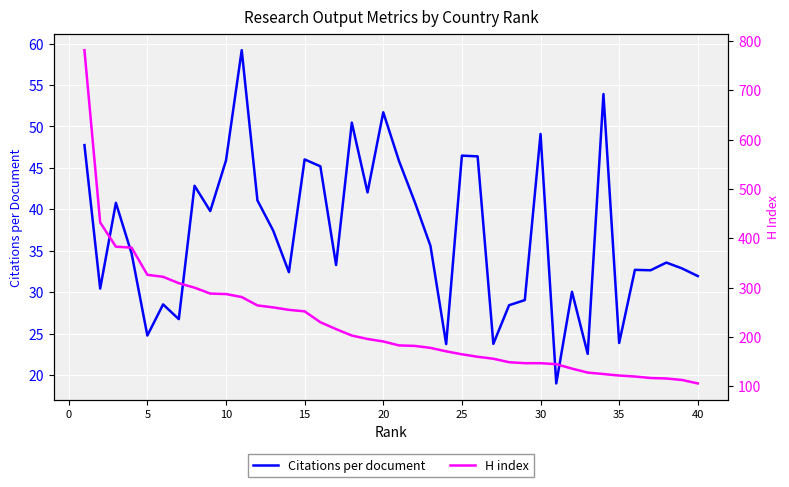

What are all the series names shown in the legend?

Citations per document, H index